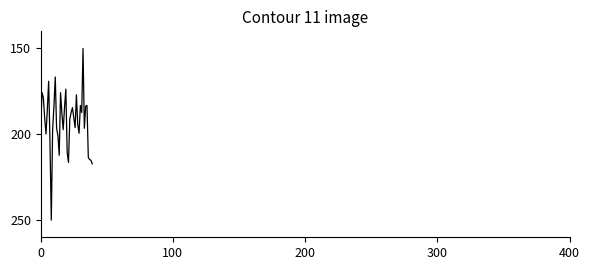

What is the difference between the maximum and minimum values?

100.0